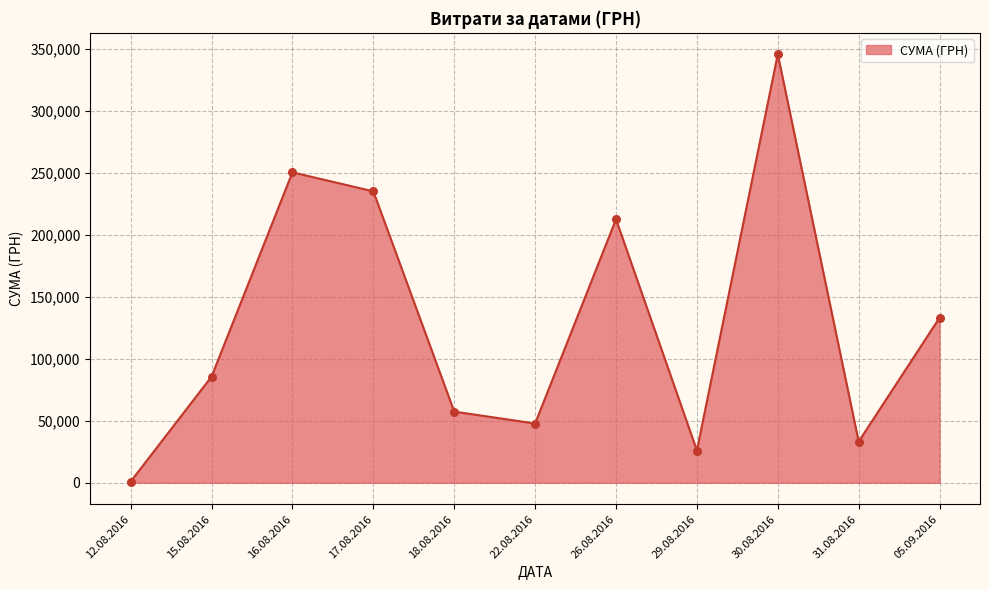

What is the ratio of the value at 16.08.2016 to the value at 29.08.2016?

9.6